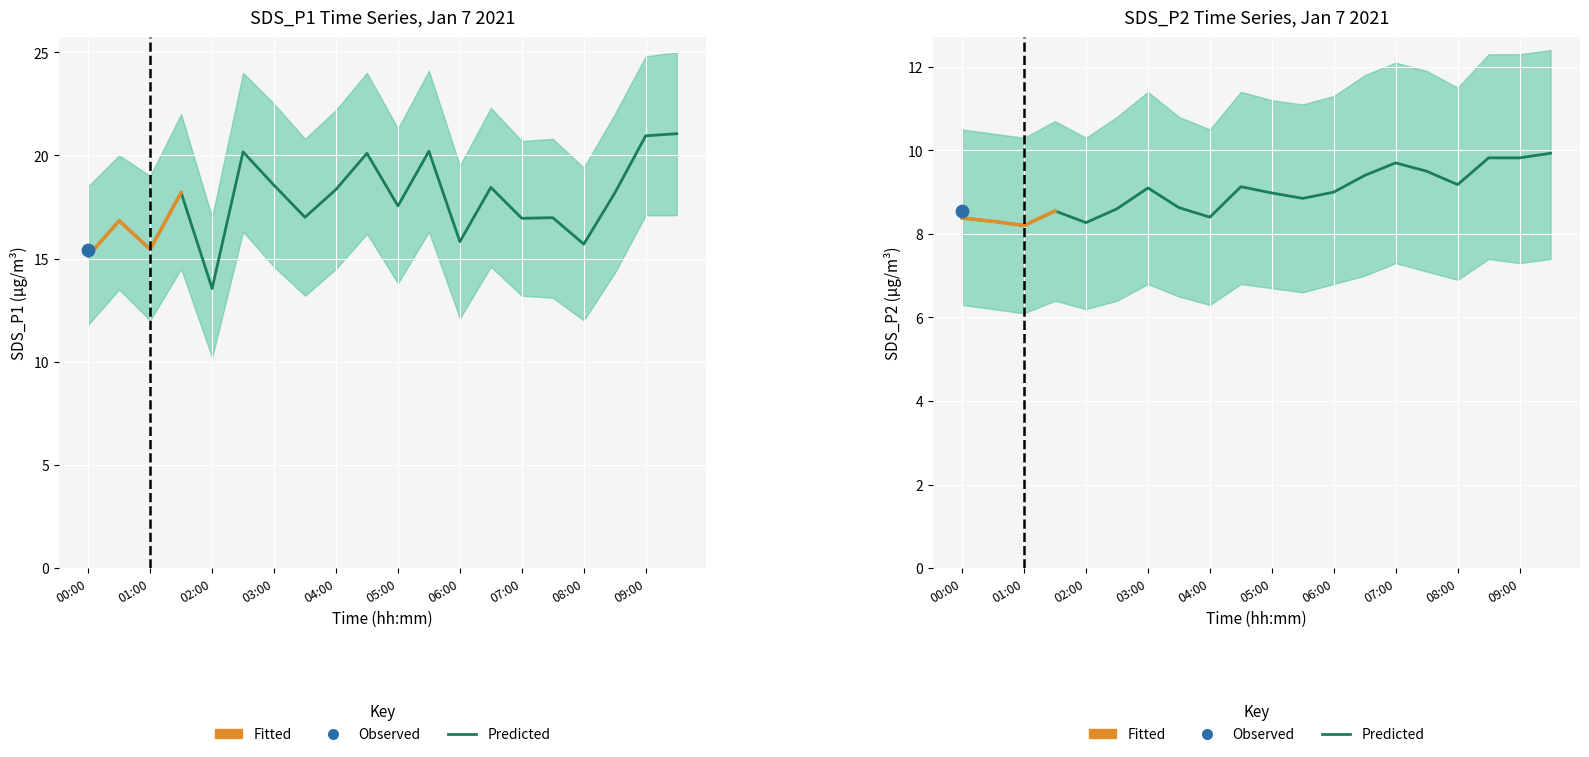

What is the total value across all series at 03:30?

25.6